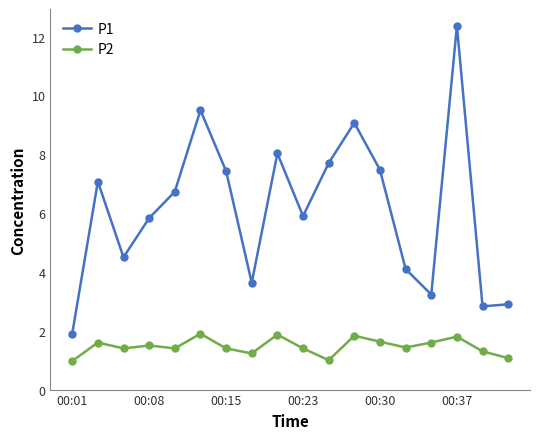

True or false: P1 and P2 intersect in this chart.

False